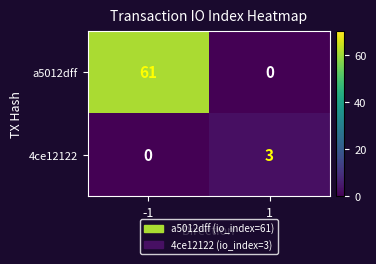

Reading left to right, what are all the values shown in this chart?

a5012dff: -1=61	1=0
4ce12122: -1=0	1=3